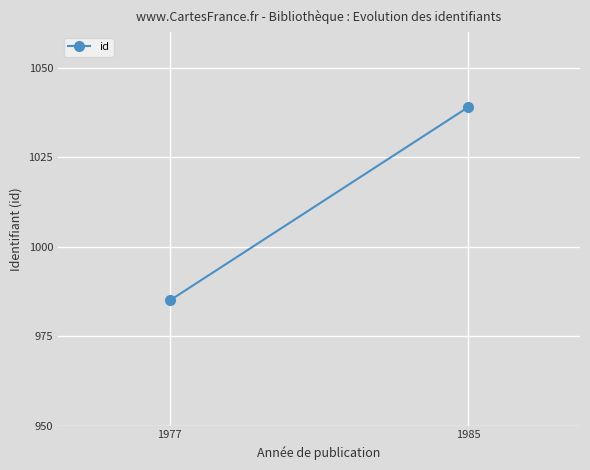

Is this an area chart (filled region under the line)?

No